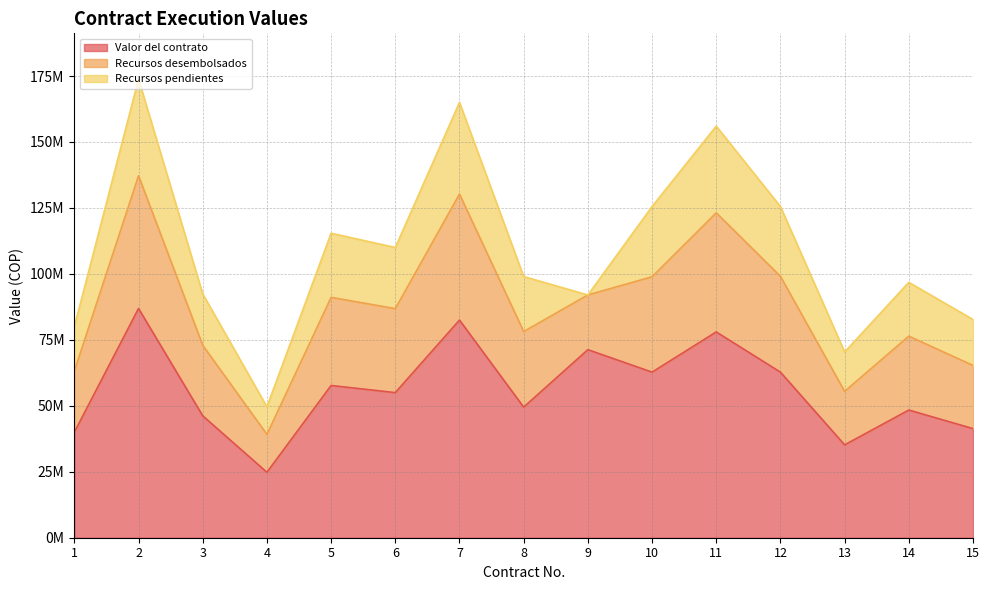

Which label corresponds to the largest value in the chart?

2